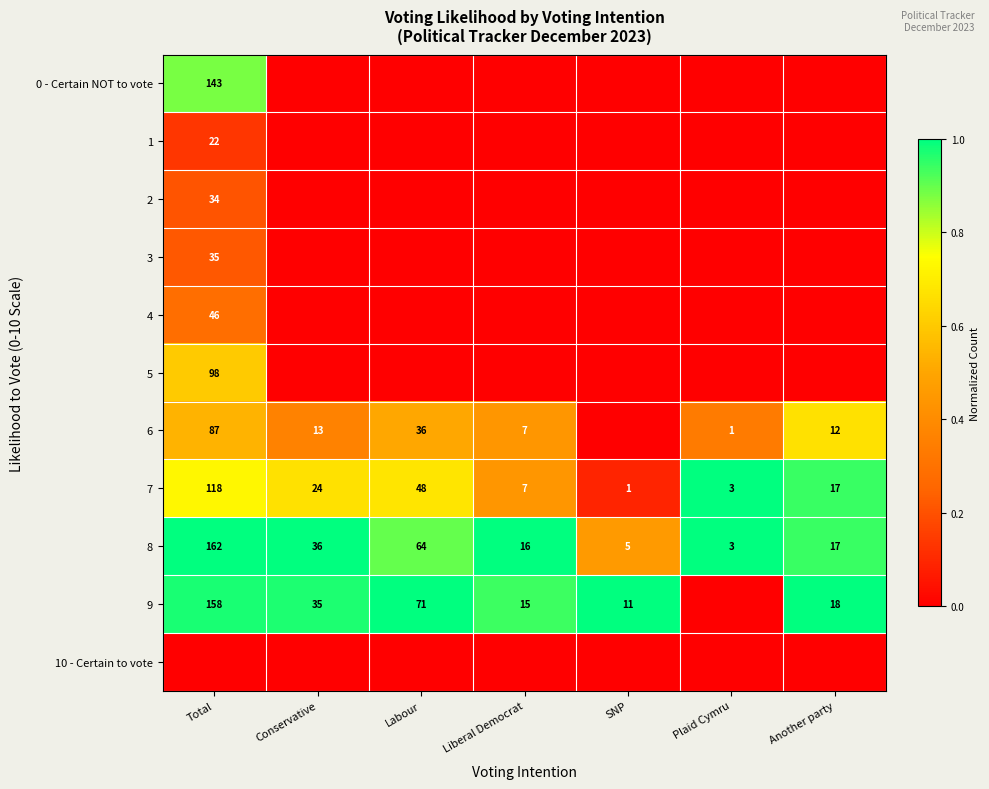

Where does the 8 series first go above 17?

Total